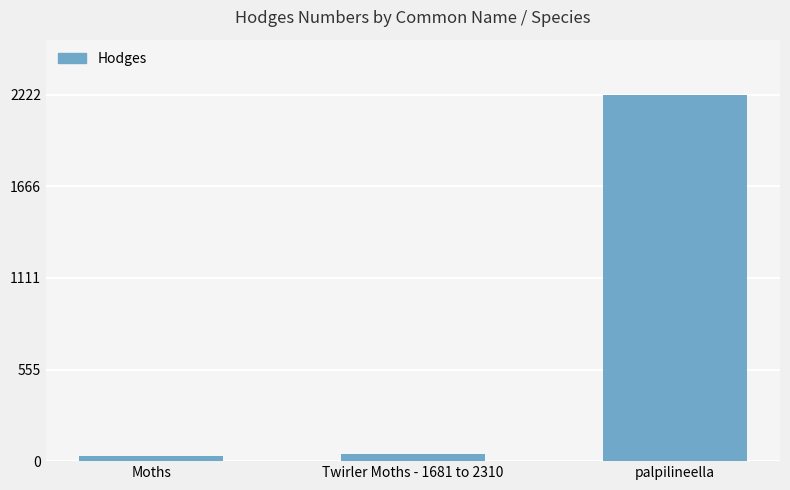

Reading left to right, extract all data points from this chart.

29.0	42.1	2222.0